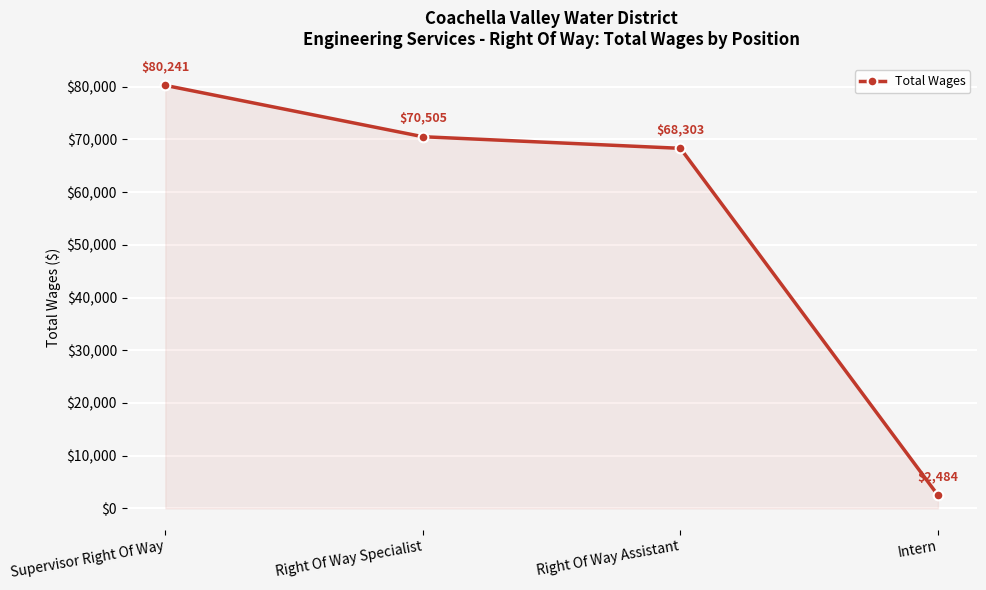

What position from the left is Intern?

4